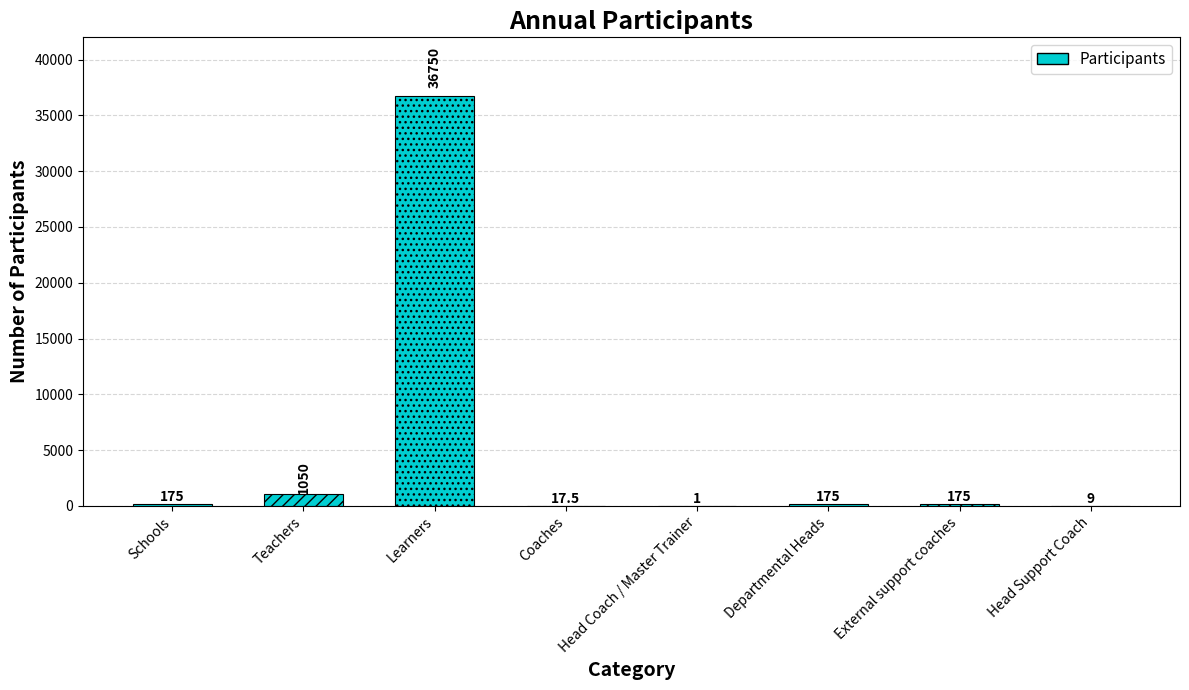

Reading left to right, extract all data points from this chart.

175.0	1050.0	36750.0	17.5	1.0	175.0	175.0	9.0